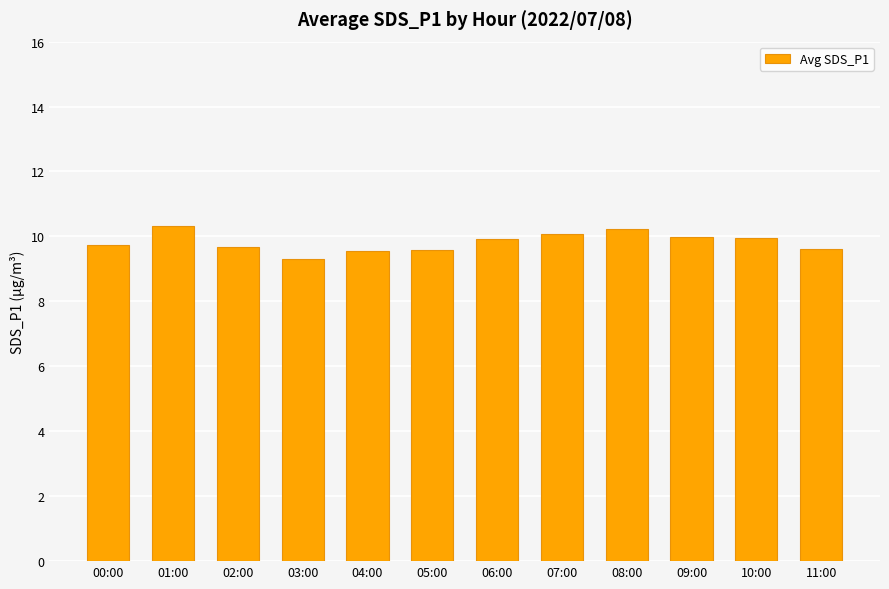

Approximately how many times larger is the value at 11:00 compared to 06:00?

1.0